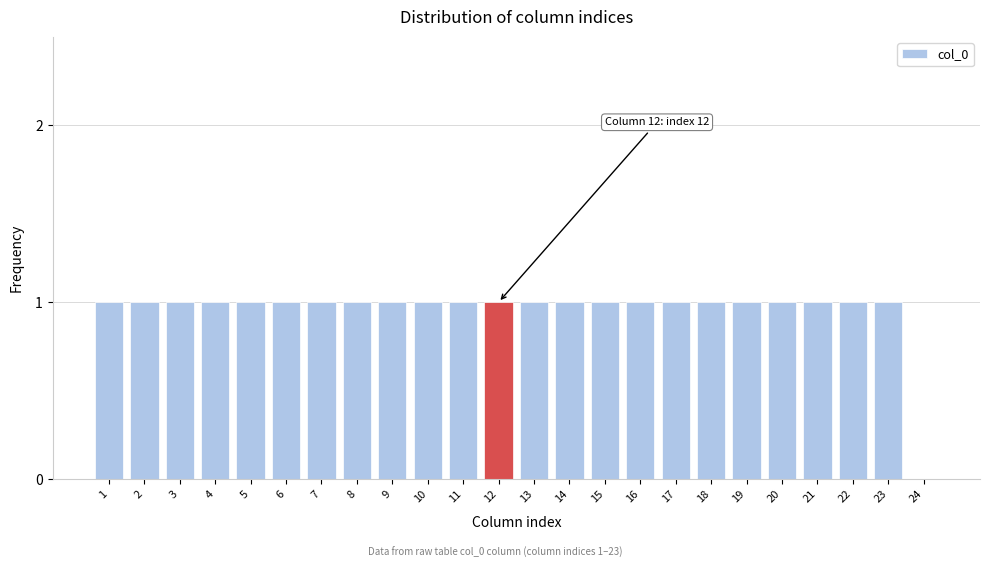

Reading left to right, transcribe all the data shown in this chart.

1=1	2=1	3=1	4=1	5=1	6=1	7=1	8=1	9=1	10=1	11=1	12=1	13=1	14=1	15=1	16=1	17=1	18=1	19=1	20=1	21=1	22=1	23=1	24=0